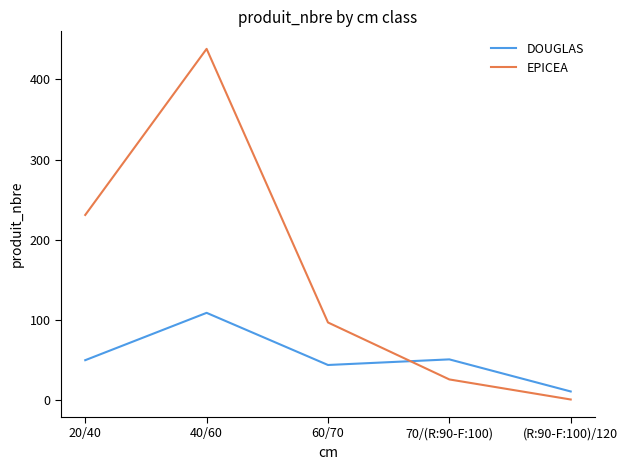

What is the difference between the maximum and second lowest values in the EPICEA series?

412